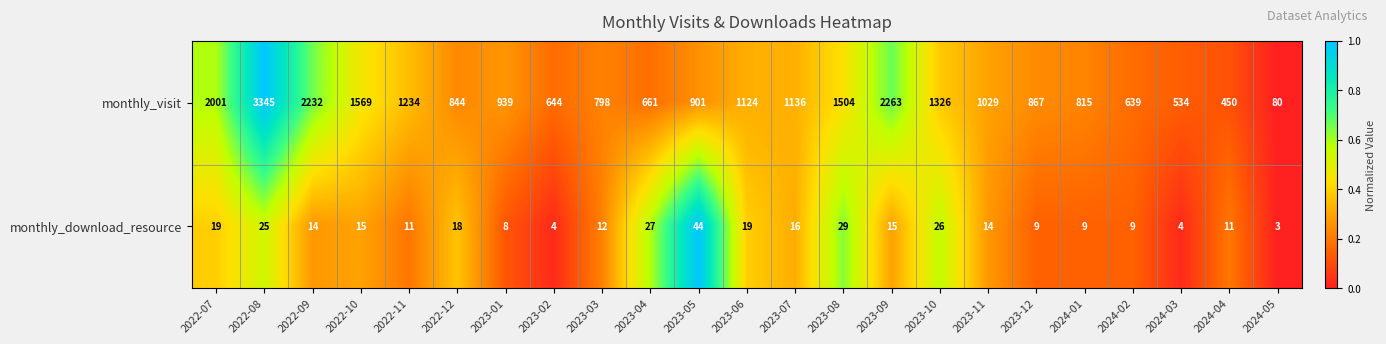

True or false: monthly_visit has a value of 534 at 2024-03.

True